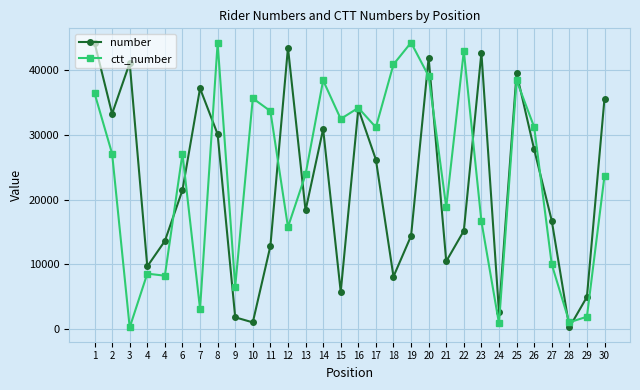

Read the number value at 17.

26191.6